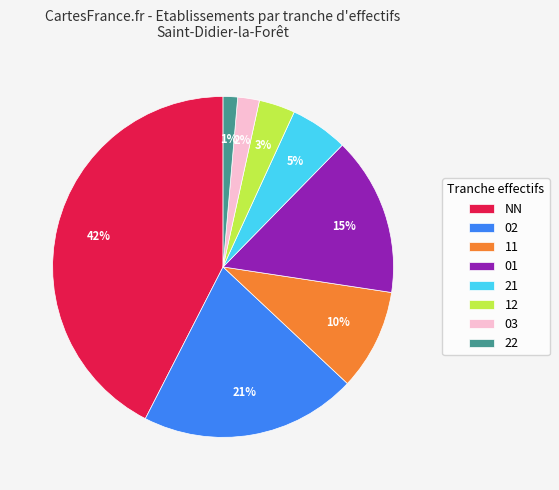

To the nearest percent, what is the average slice percentage?

12%